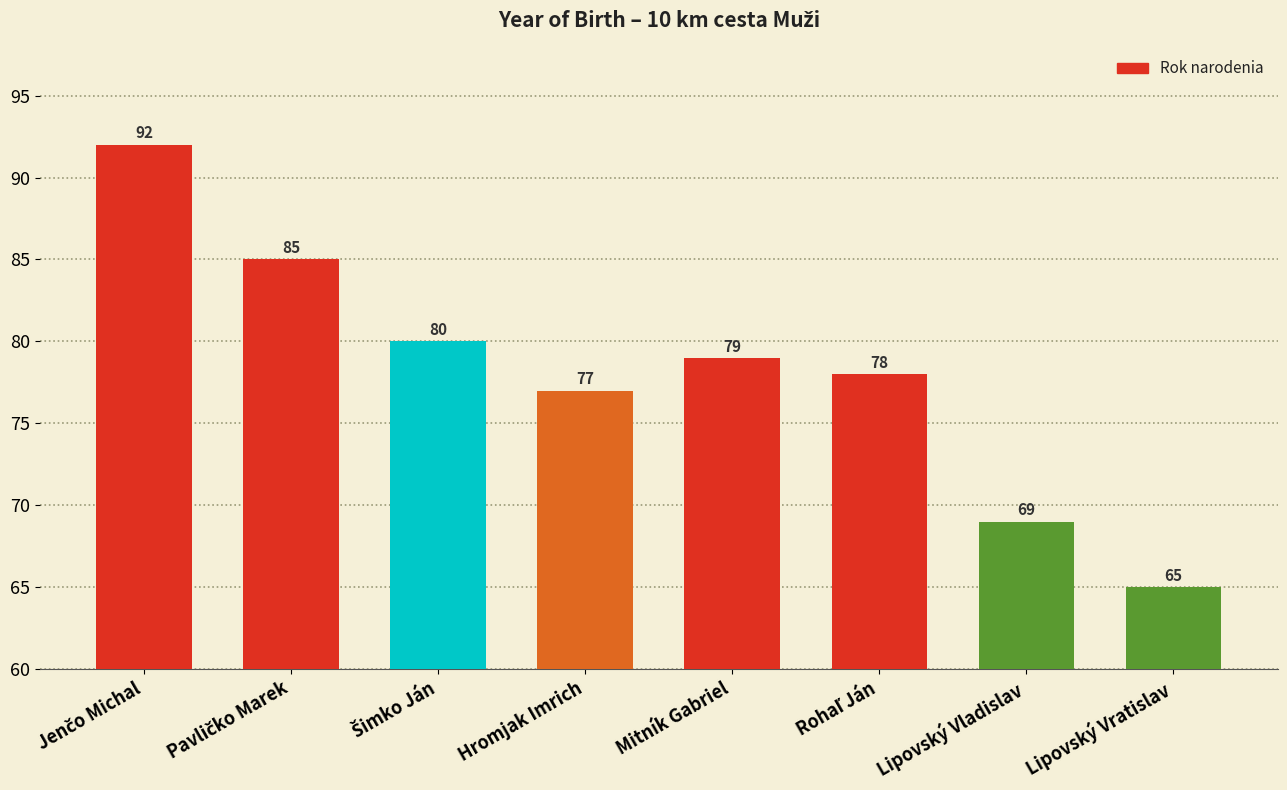

True or false: the data shows 49 at Hromjak Imrich.

False